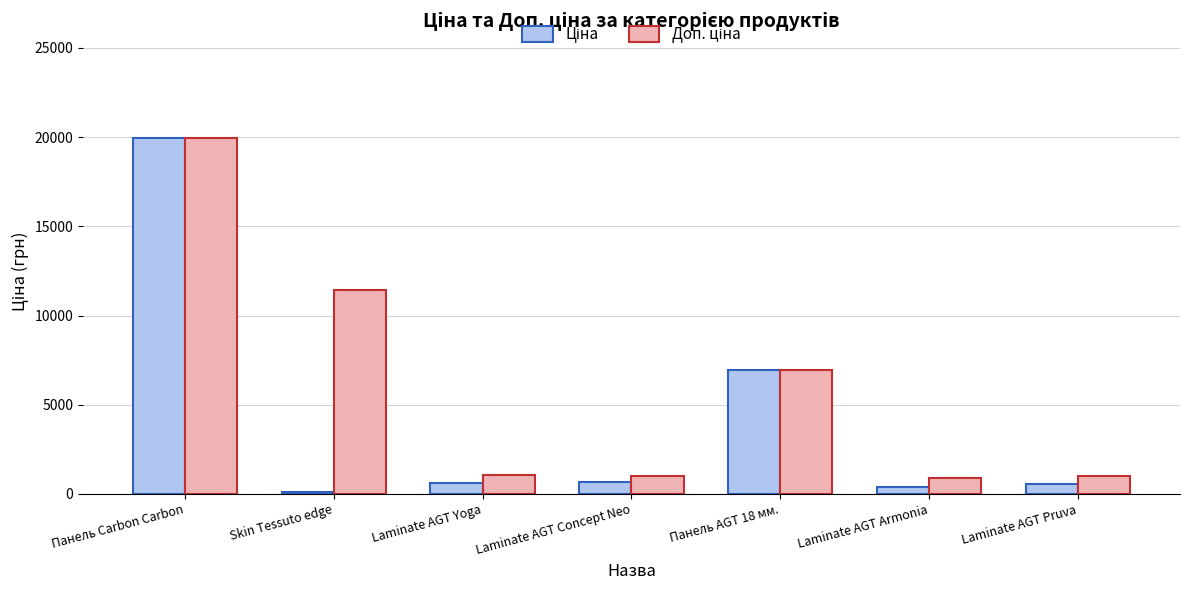

How many data points does each series have?

7